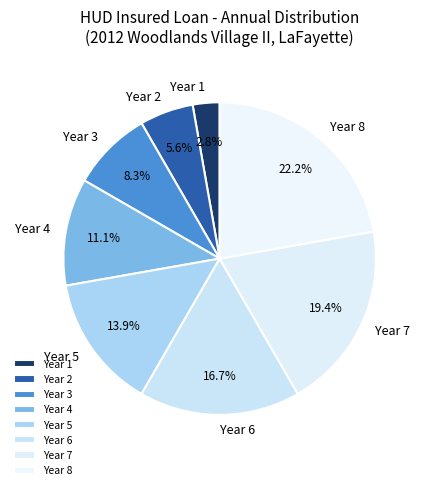

The Year 7 slice represents 19% of the pie. True or false?

True